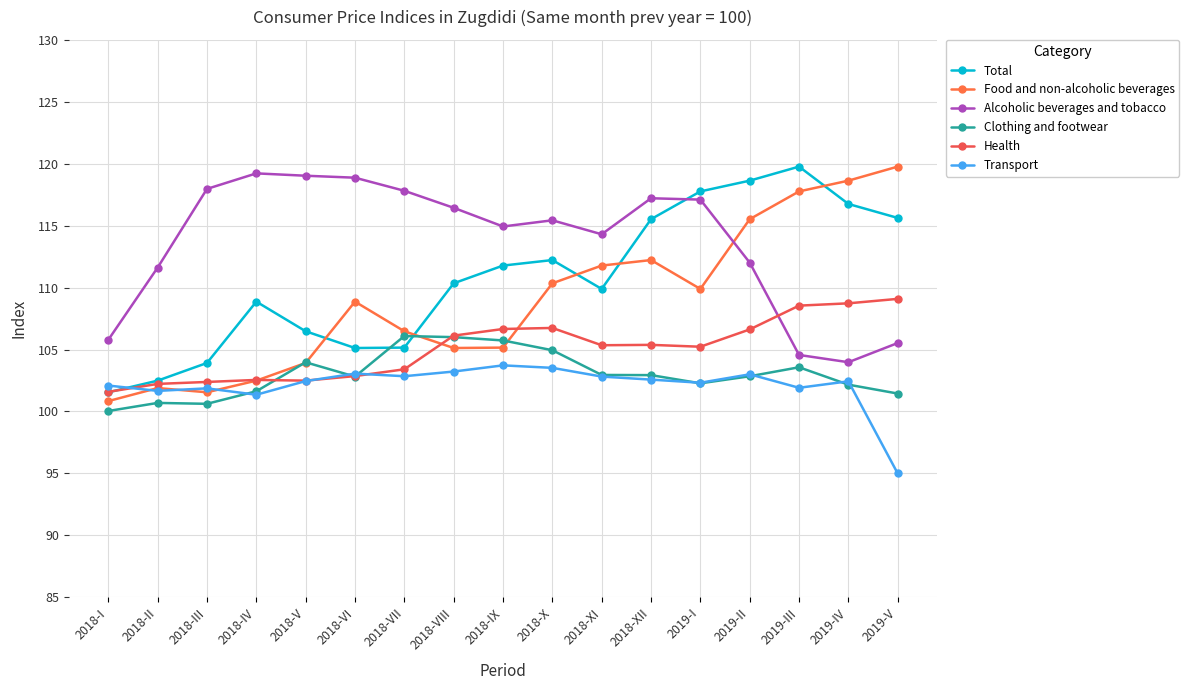

True or false: Alcoholic beverages and tobacco has a value of 118.0 at 2018-III.

True